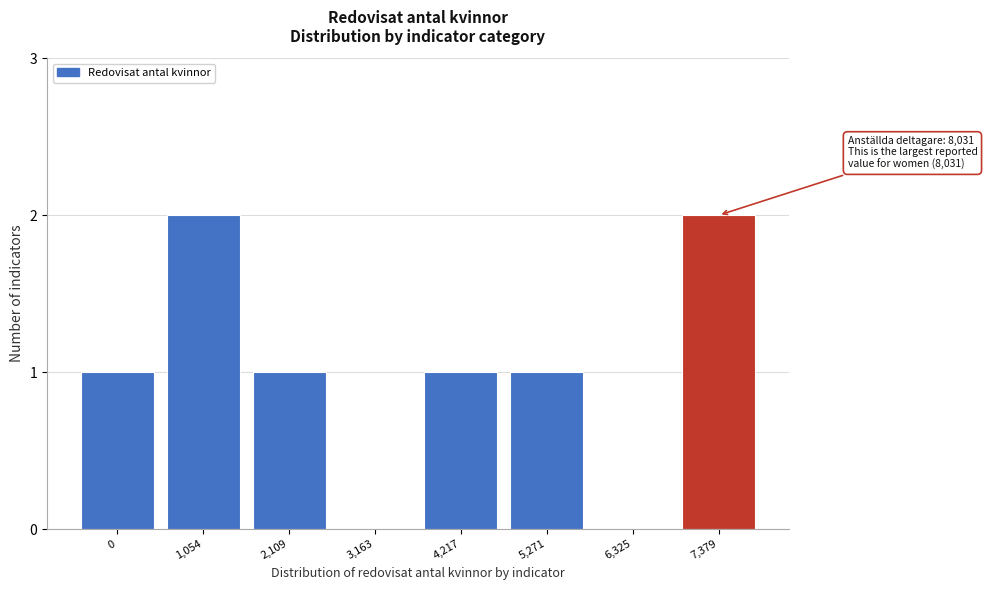

Reading left to right, what are all the values shown in this chart?

0=1	1,054=2	2,109=1	3,163=0	4,217=1	5,271=1	6,325=0	7,379=2